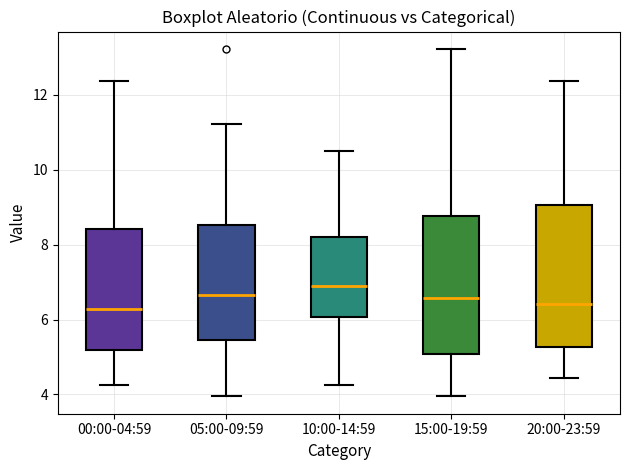

Where does the median line of the box for 00:00-04:59 sit on the y-axis? The values are not printed on the chart, so give them approximately, as read against the axis.

6.2